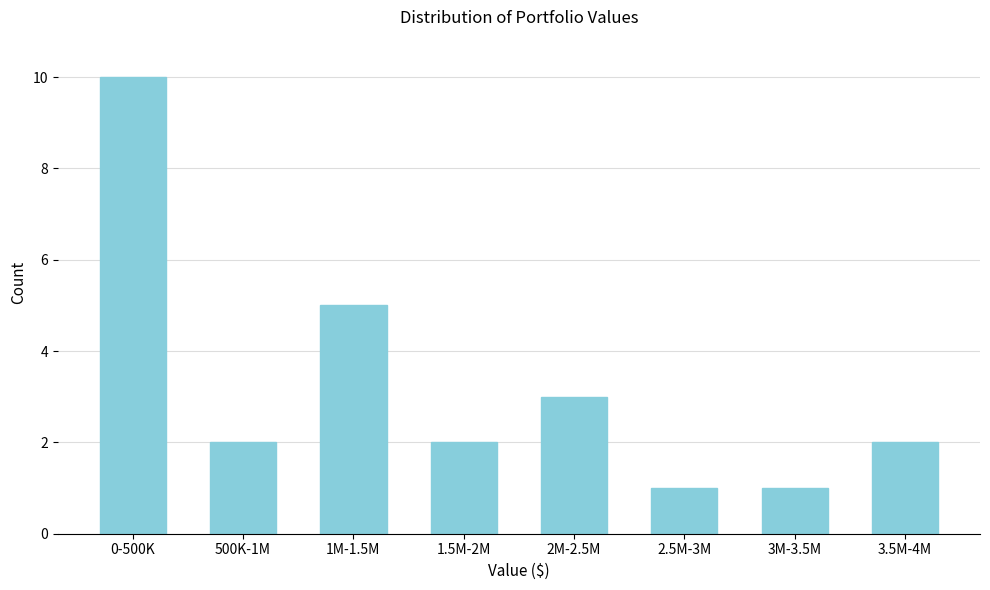

Reading left to right, extract all data points from this chart.

10	2	5	2	3	1	1	2